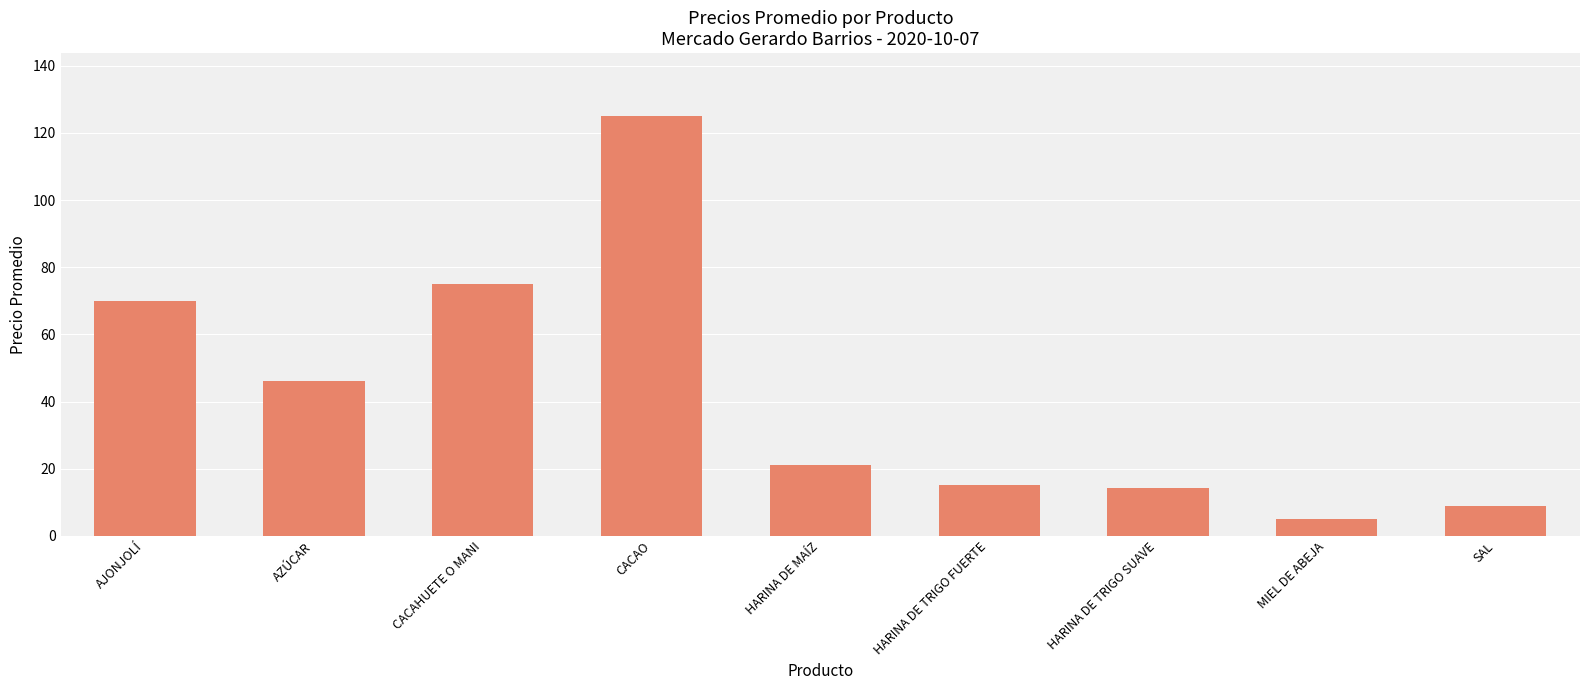

What is the difference between the maximum and minimum values?

120.0